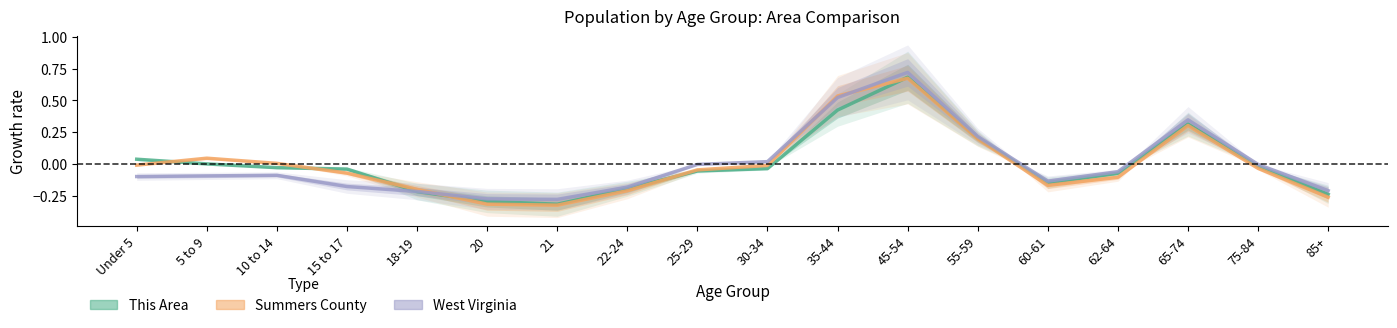

How many data points in This Area are less than 0?

12